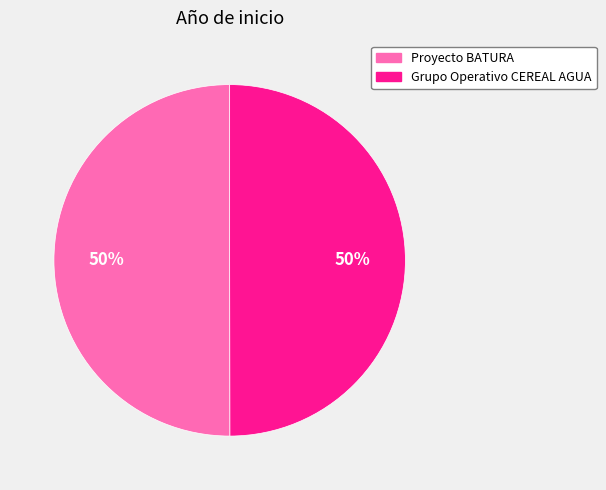

Do Grupo Operativo CEREAL AGUA and Proyecto BATURA together represent more than half of the pie?

Yes